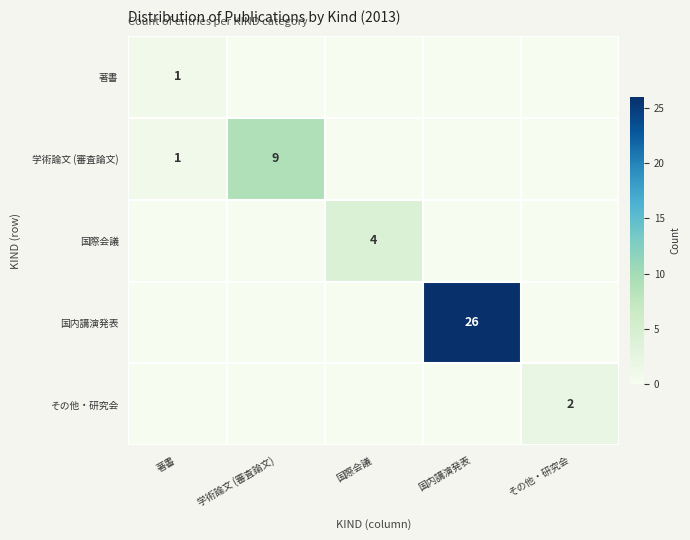

The value of 著書 at 著書 is 2. True or false?

False